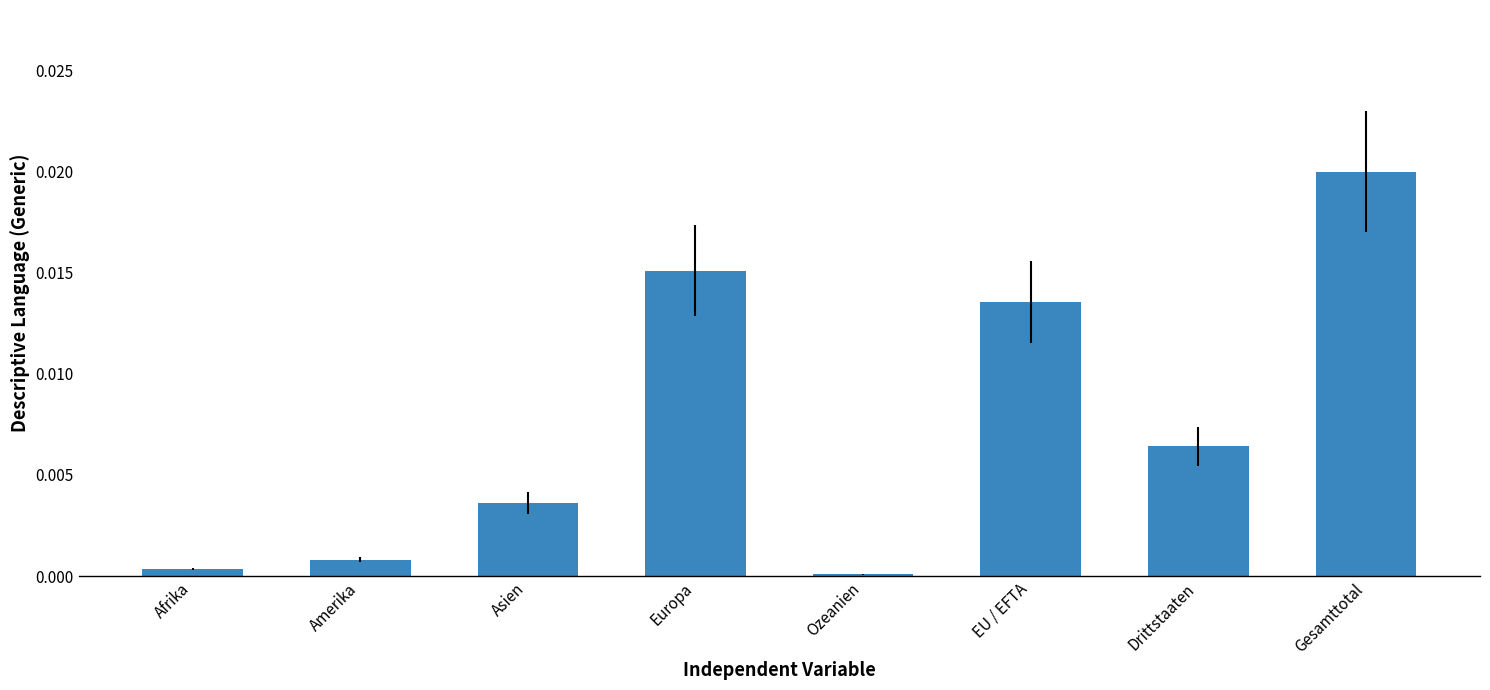

What is the sum of all values?

0.1